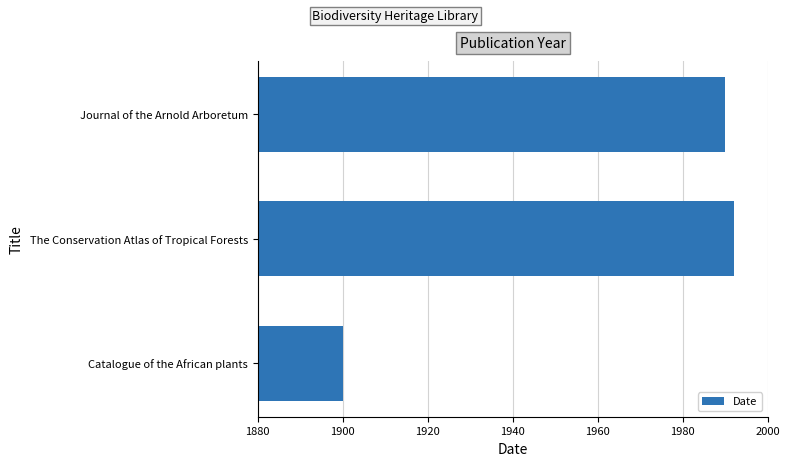

What is the ratio of the value at Catalogue of the African plants to the value at The Conservation Atlas of Tropical Forests?

1.0